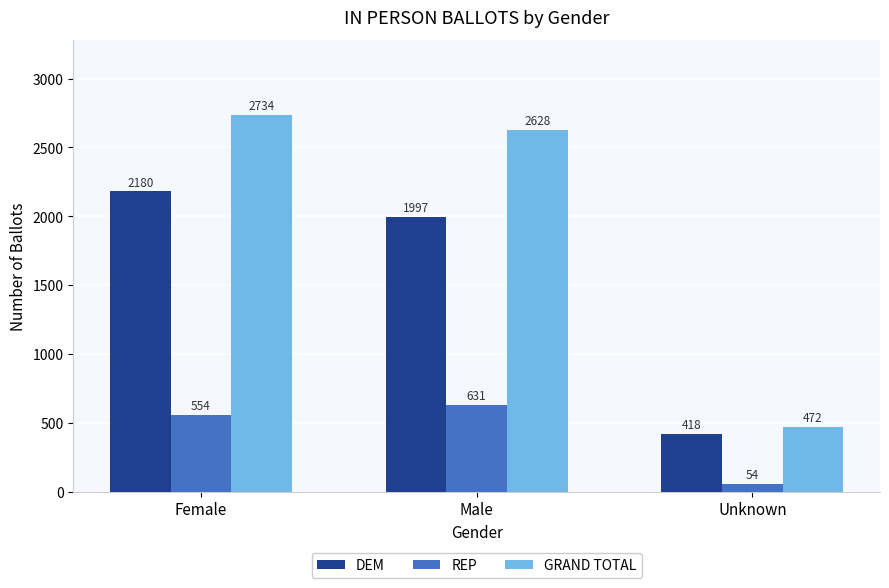

What is the sum of the REP values at Unknown and Male?

685